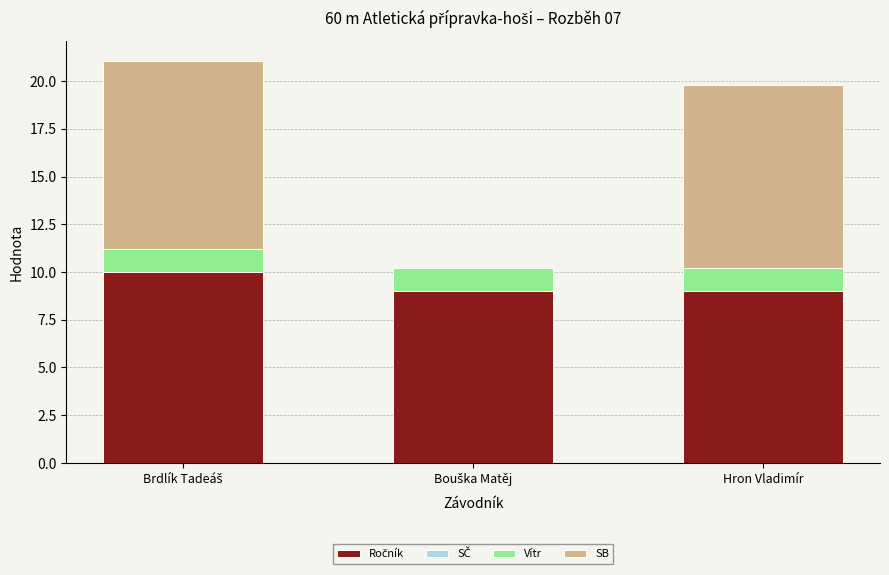

Count the number of categories in the chart.

3